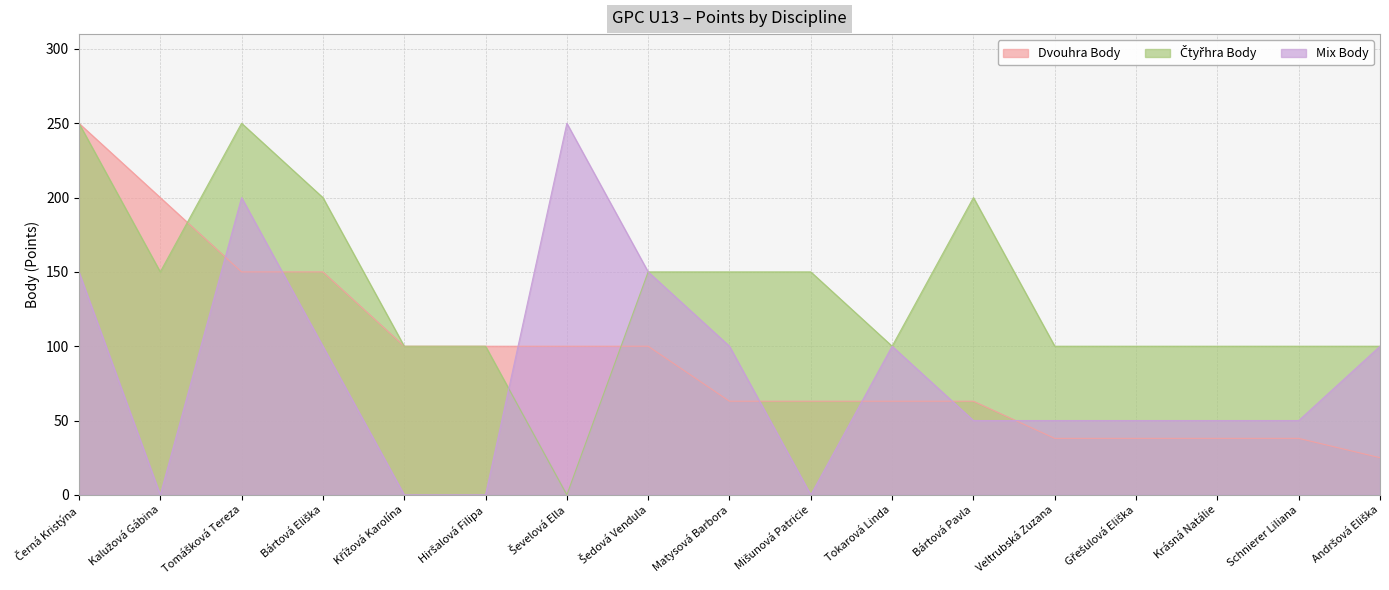

True or false: Mix Body has more than 2 interior local peaks.

True